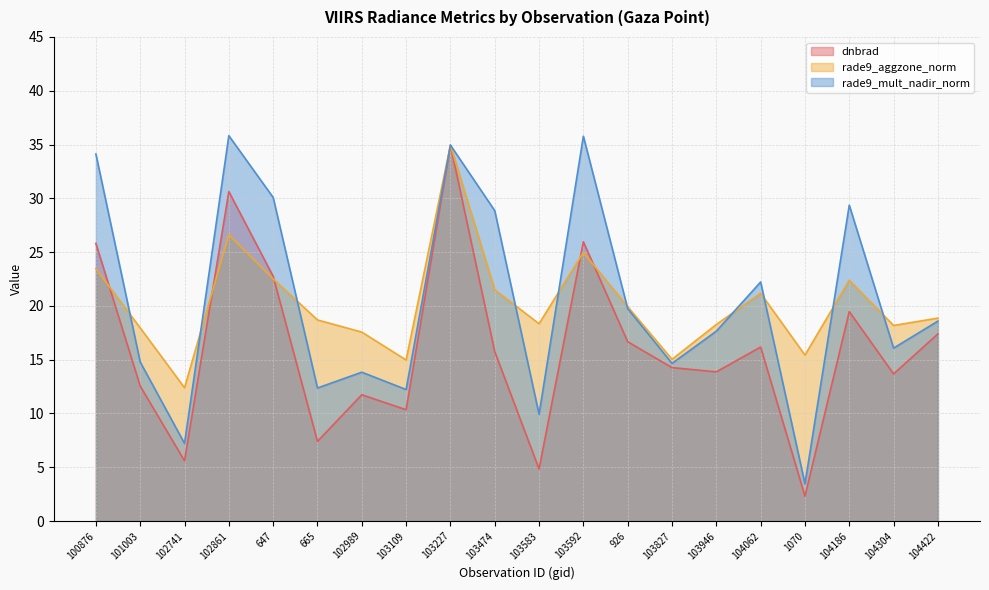

Which category has the lowest value across all series?

1070